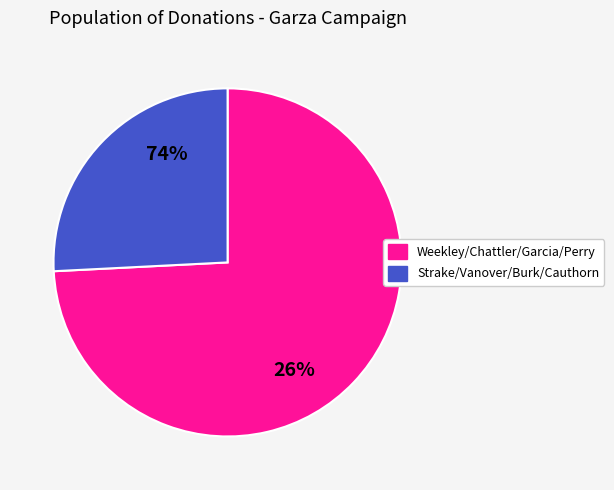

Which has a higher value, Cauthorn or Chattler?

Cauthorn